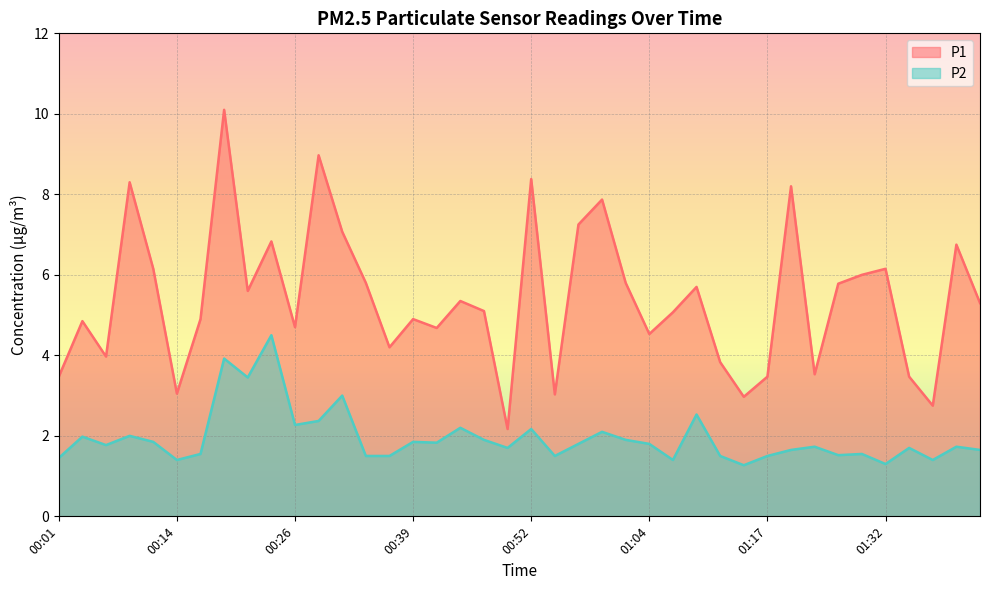

What is the value of the P2 point at the 36th from the left?

1.3